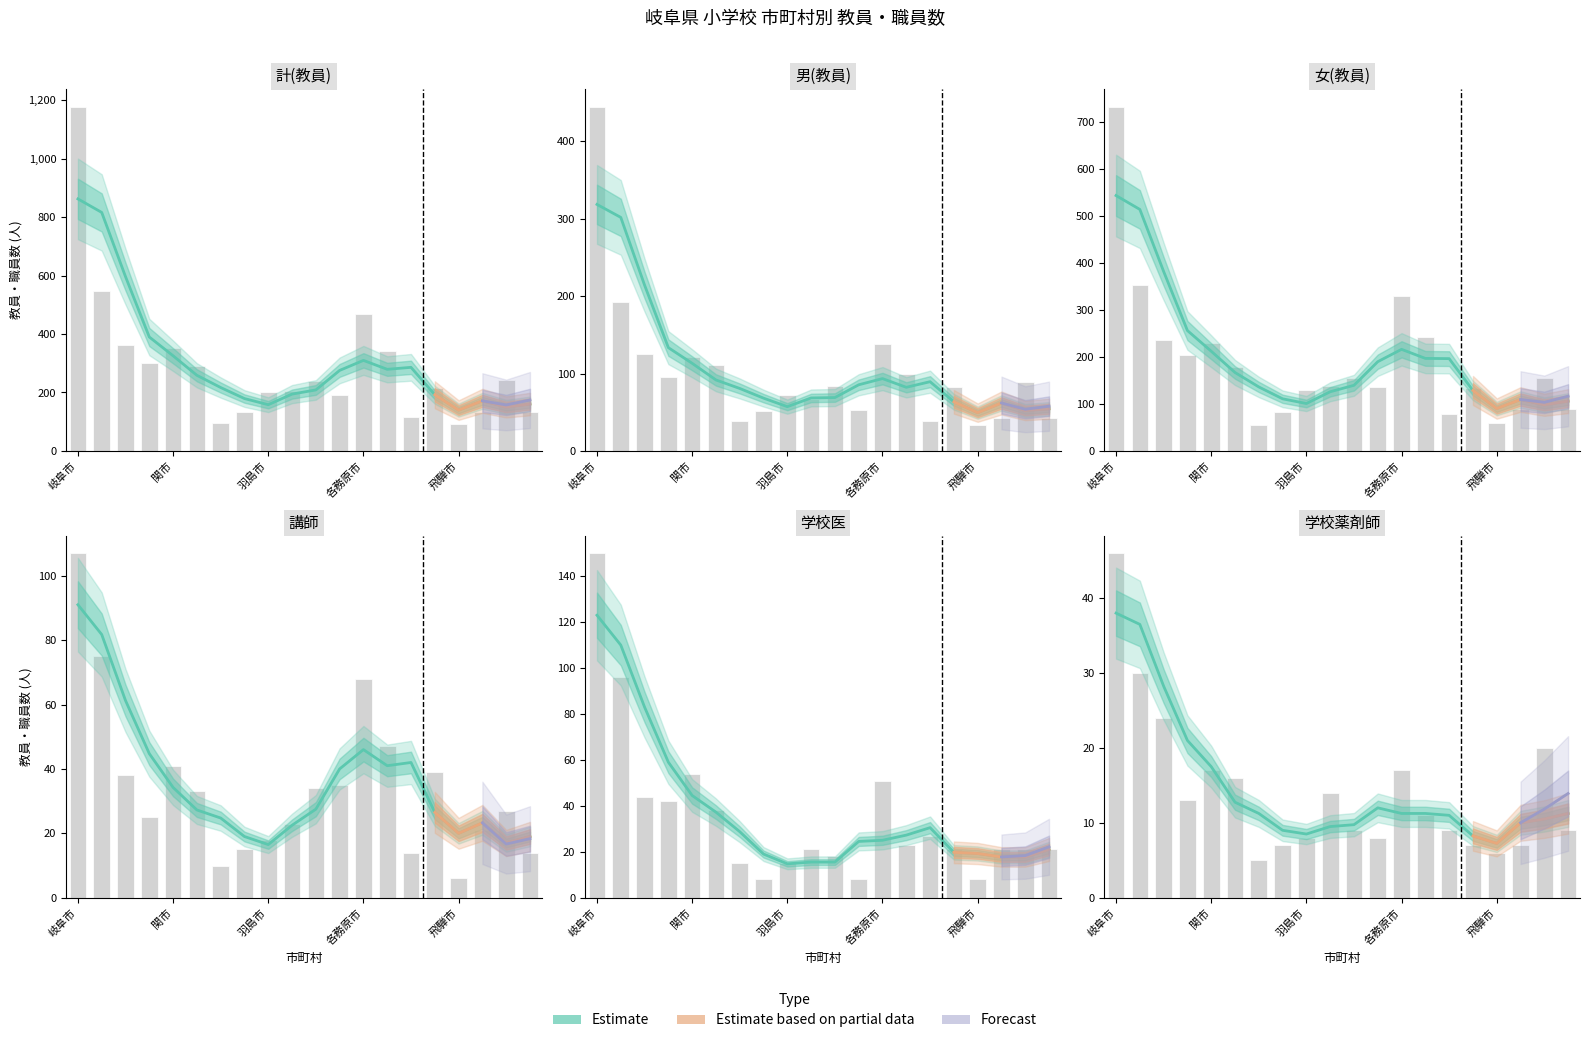

Reading left to right, list all the values displayed in this chart.

計(教員): 岐阜市=1178	大垣市=546	高山市=361	多治見市=300	関市=352	中津川市=289	美濃市=94	瑞浪市=133	羽島市=201	恵那市=205	美濃加茂市=239	土岐市=190	各務原市=468	可児市=342	山県市=117	瑞穂市=217	飛騨市=93	本巣市=132	郡上市=244	下呂市=133
男(教員): 岐阜市=445	大垣市=192	高山市=125	多治見市=95	関市=122	中津川市=111	美濃市=39	瑞浪市=51	羽島市=72	恵那市=67	美濃加茂市=84	土岐市=53	各務原市=138	可児市=99	山県市=39	瑞穂市=82	飛騨市=34	本巣市=43	郡上市=89	下呂市=43
女(教員): 岐阜市=733	大垣市=354	高山市=236	多治見市=205	関市=230	中津川市=178	美濃市=55	瑞浪市=82	羽島市=129	恵那市=138	美濃加茂市=155	土岐市=137	各務原市=330	可児市=243	山県市=78	瑞穂市=135	飛騨市=59	本巣市=89	郡上市=155	下呂市=90
講師: 岐阜市=107	大垣市=75	高山市=38	多治見市=25	関市=41	中津川市=33	美濃市=10	瑞浪市=15	羽島市=18	恵那市=23	美濃加茂市=34	土岐市=35	各務原市=68	可児市=47	山県市=14	瑞穂市=39	飛騨市=6	本巣市=21	郡上市=27	下呂市=14
学校医: 岐阜市=150	大垣市=96	高山市=44	多治見市=42	関市=54	中津川市=38	美濃市=15	瑞浪市=8	羽島市=15	恵那市=21	美濃加茂市=18	土岐市=8	各務原市=51	可児市=23	山県市=27	瑞穂市=21	飛騨市=8	本巣市=21	郡上市=21	下呂市=21
学校薬剤師: 岐阜市=46	大垣市=30	高山市=24	多治見市=13	関市=17	中津川市=16	美濃市=5	瑞浪市=7	羽島市=8	恵那市=14	美濃加茂市=9	土岐市=8	各務原市=17	可児市=11	山県市=9	瑞穂市=7	飛騨市=6	本巣市=7	郡上市=20	下呂市=9